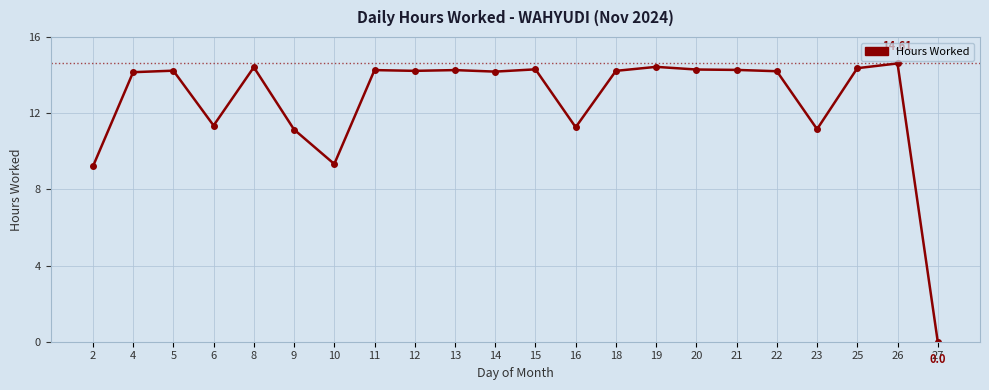

What is the sum of all values?

277.8